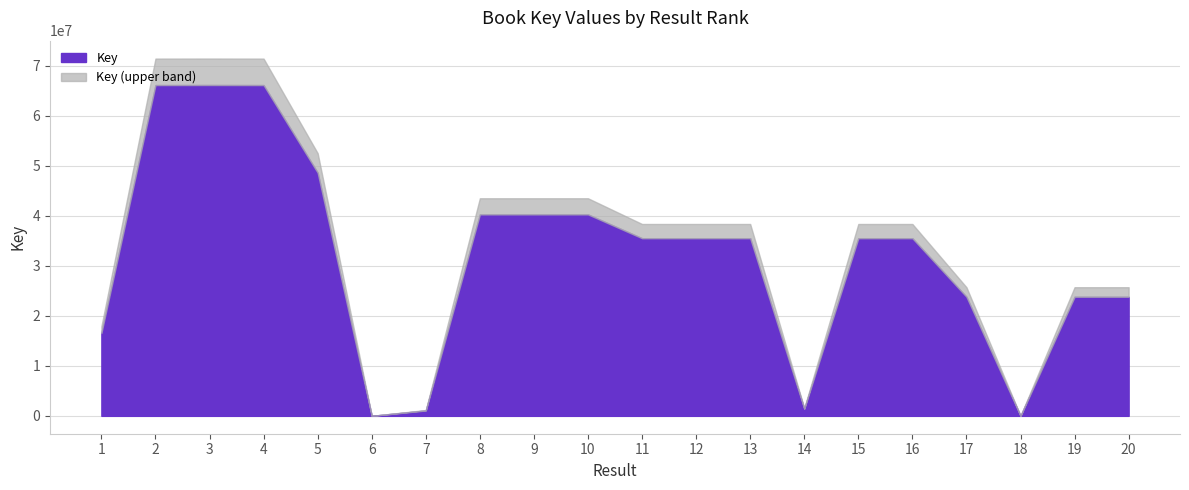

At which category does the chart reach its peak across all series?

3